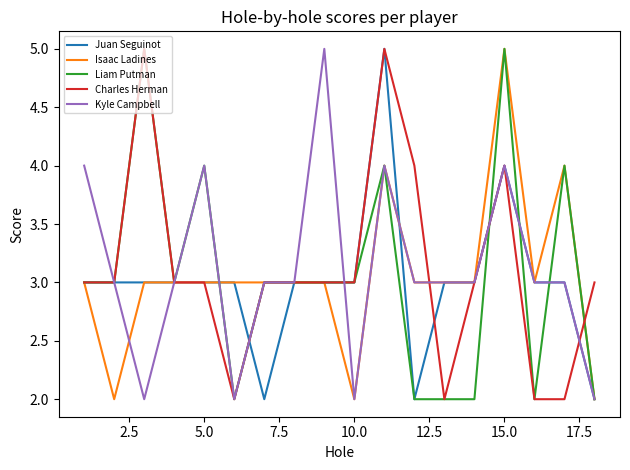

What is the maximum value shown in the chart?

5